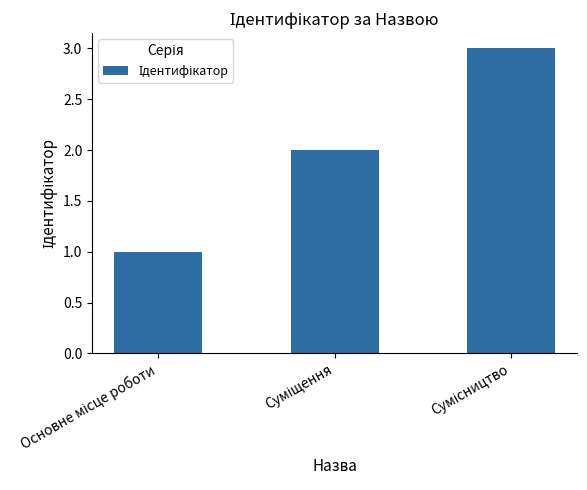

What is the greatest value displayed?

3